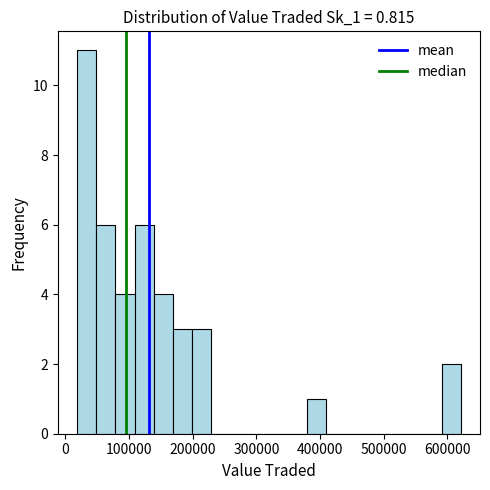

Around what value on the x-axis is the tallest bar? Give the approximate position of its centre, as read against the axis.

30000